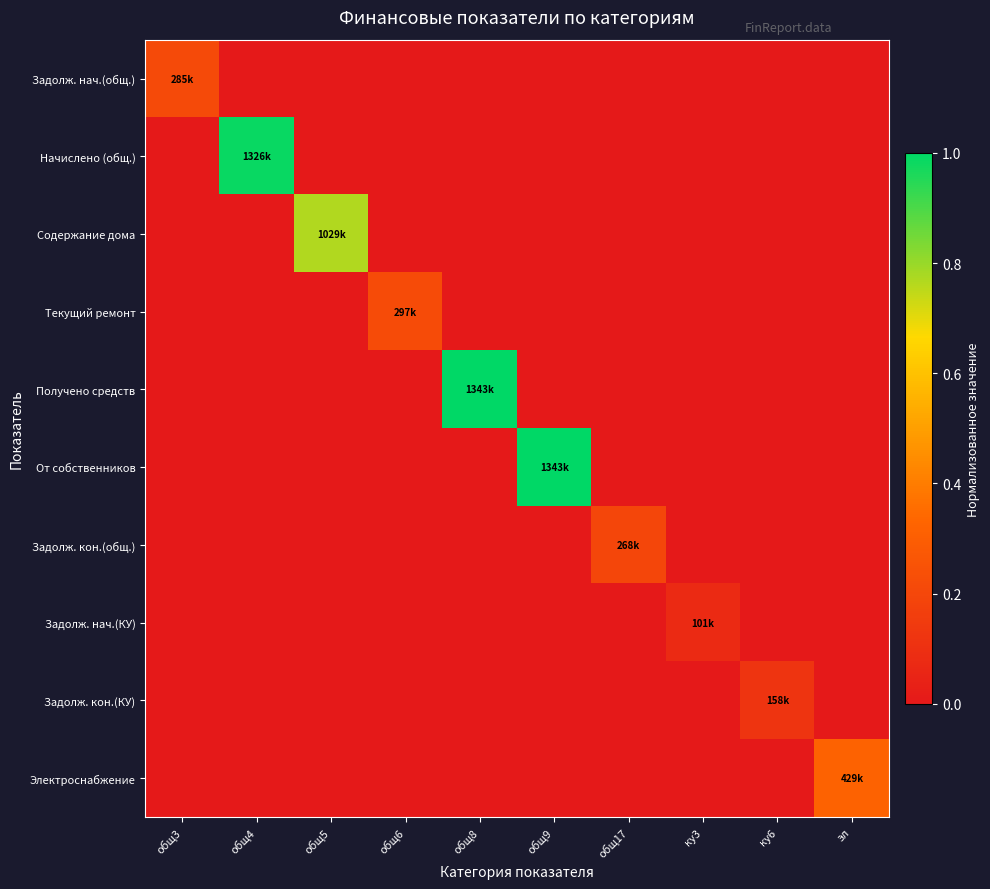

Reading left to right, extract all data points from this chart.

Задолж. нач.(общ.): общ3=0.2	общ4=0.0	общ5=0.0	общ6=0.0	общ8=0.0	общ9=0.0	общ17=0.0	ку3=0.0	ку6=0.0	эл=0.0
Начислено (общ.): общ3=0.0	общ4=1.0	общ5=0.0	общ6=0.0	общ8=0.0	общ9=0.0	общ17=0.0	ку3=0.0	ку6=0.0	эл=0.0
Содержание дома: общ3=0.0	общ4=0.0	общ5=0.8	общ6=0.0	общ8=0.0	общ9=0.0	общ17=0.0	ку3=0.0	ку6=0.0	эл=0.0
Текущий ремонт: общ3=0.0	общ4=0.0	общ5=0.0	общ6=0.2	общ8=0.0	общ9=0.0	общ17=0.0	ку3=0.0	ку6=0.0	эл=0.0
Получено средств: общ3=0.0	общ4=0.0	общ5=0.0	общ6=0.0	общ8=1.0	общ9=0.0	общ17=0.0	ку3=0.0	ку6=0.0	эл=0.0
От собственников: общ3=0.0	общ4=0.0	общ5=0.0	общ6=0.0	общ8=0.0	общ9=1.0	общ17=0.0	ку3=0.0	ку6=0.0	эл=0.0
Задолж. кон.(общ.): общ3=0.0	общ4=0.0	общ5=0.0	общ6=0.0	общ8=0.0	общ9=0.0	общ17=0.2	ку3=0.0	ку6=0.0	эл=0.0
Задолж. нач.(КУ): общ3=0.0	общ4=0.0	общ5=0.0	общ6=0.0	общ8=0.0	общ9=0.0	общ17=0.0	ку3=0.1	ку6=0.0	эл=0.0
Задолж. кон.(КУ): общ3=0.0	общ4=0.0	общ5=0.0	общ6=0.0	общ8=0.0	общ9=0.0	общ17=0.0	ку3=0.0	ку6=0.1	эл=0.0
Электроснабжение: общ3=0.0	общ4=0.0	общ5=0.0	общ6=0.0	общ8=0.0	общ9=0.0	общ17=0.0	ку3=0.0	ку6=0.0	эл=0.3